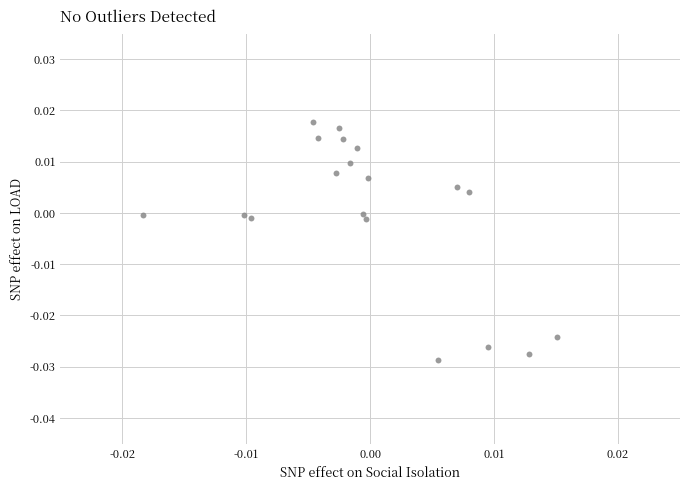

Count the number of points in this scatter plot.

19